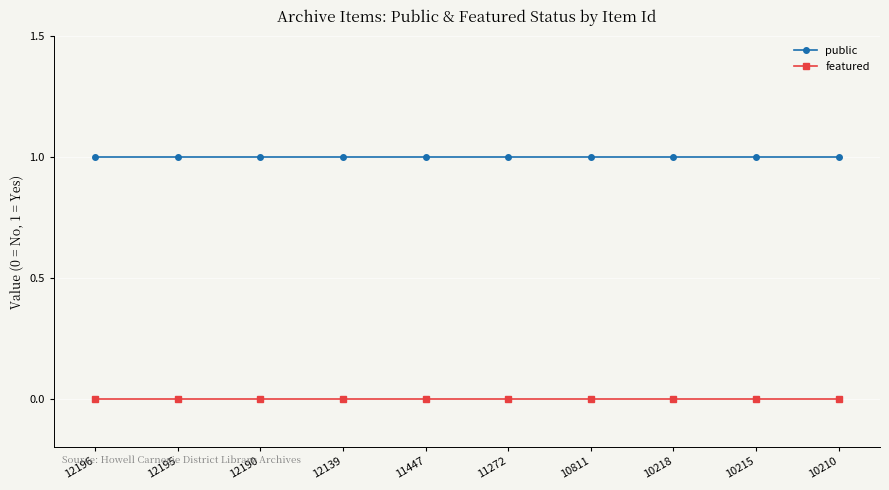

Is the value of public at 12139 greater than the value of featured at 12190?

Yes